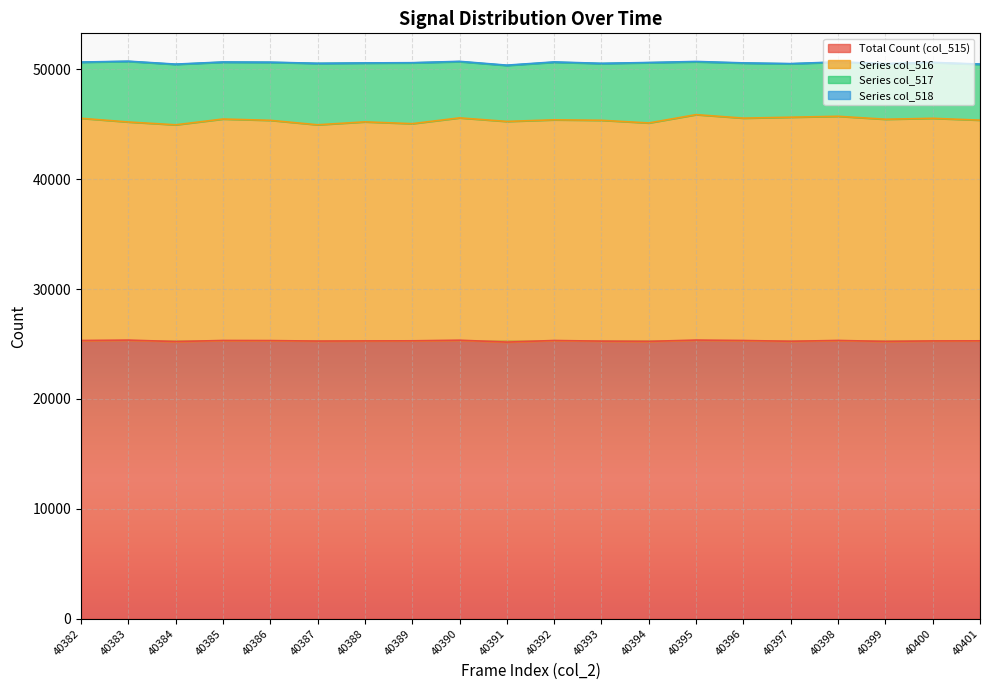

In col_516, how many points are higher than both neighbors (excluding endpoints)?

7